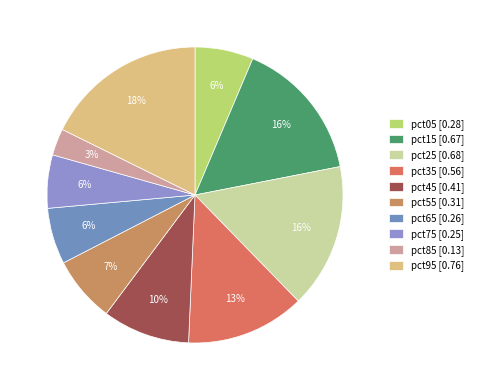

Is the sum of pct35 and pct75 greater than half?

No